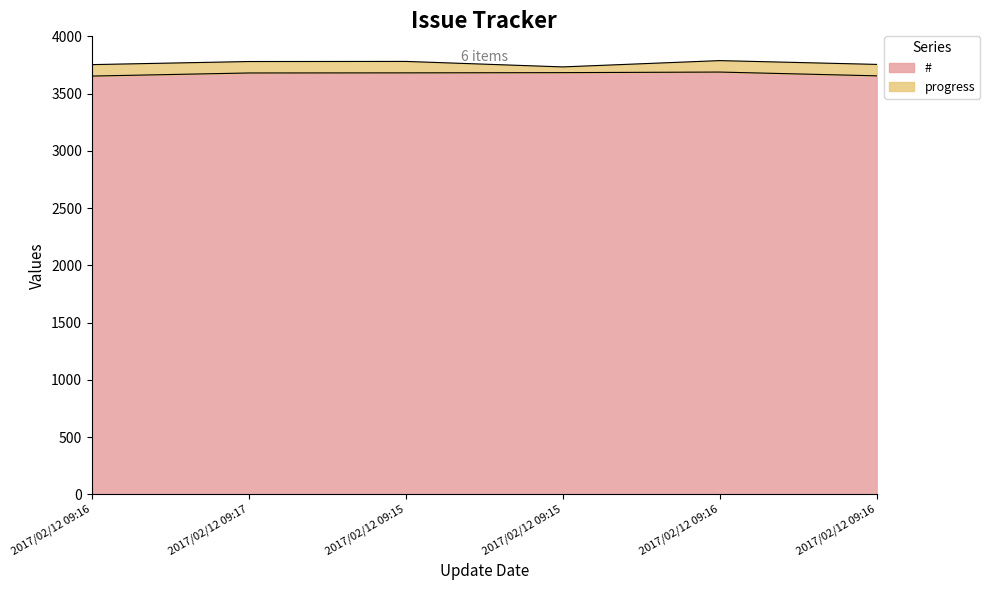

Which has a higher value, 2017/02/12 09:16 or 2017/02/12 09:16?

2017/02/12 09:16